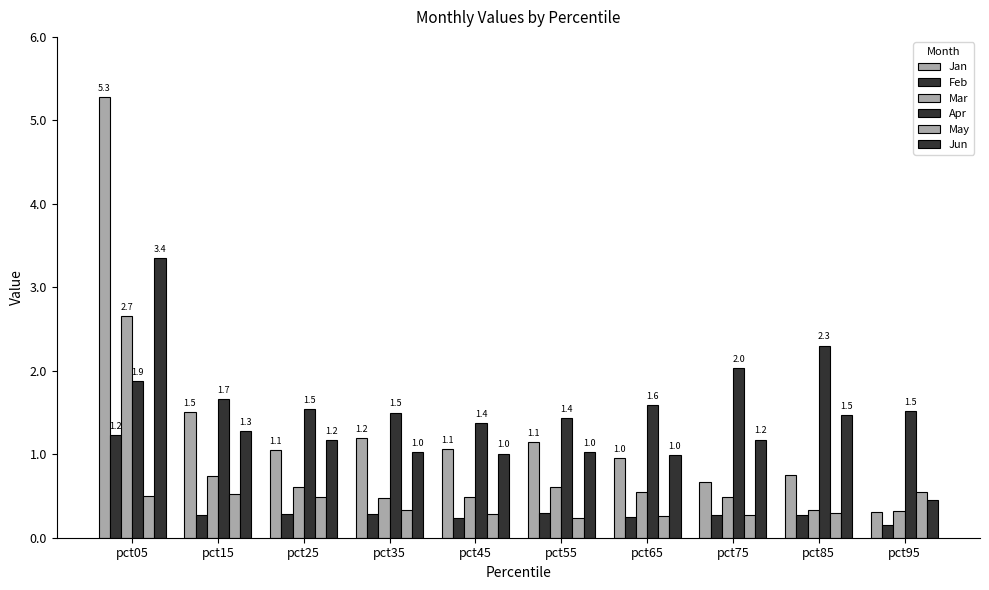

How many categories are shown in the chart?

10